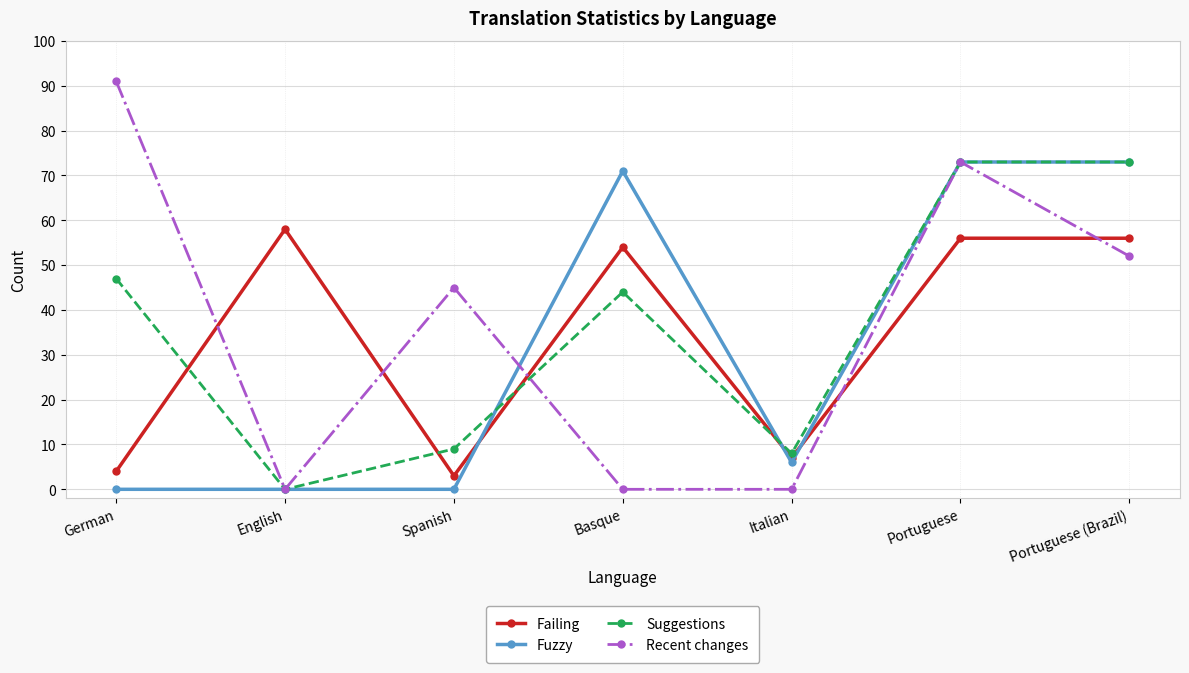

Which series ends up on top after the final intersection of Fuzzy and Failing?

Fuzzy